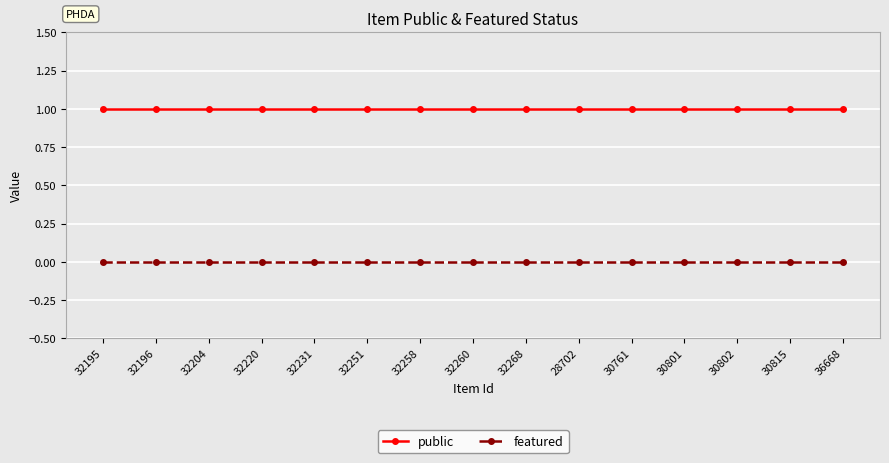

The public series shows 1 at 30801. True or false?

True